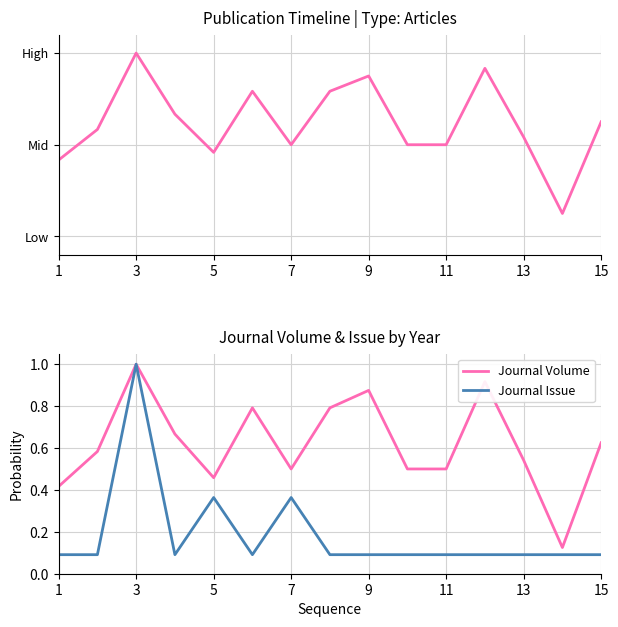

What are all the series names shown in the legend?

Journal Volume, Journal Issue